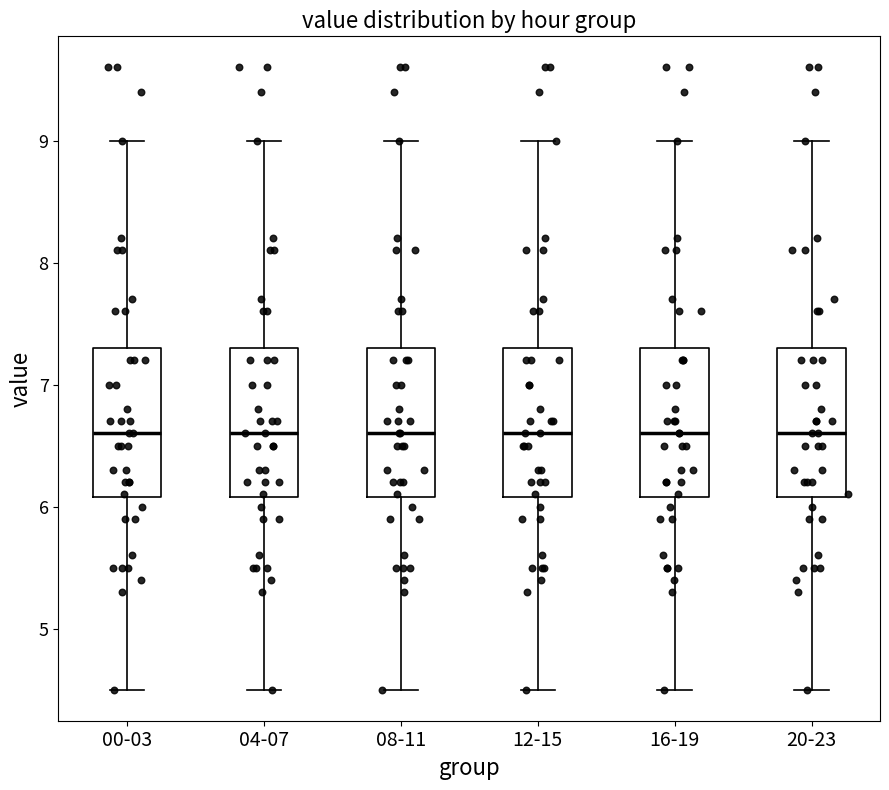

Where does the upper whisker of the box for 08-11 end on the y-axis? The values are not printed on the chart, so give them approximately, as read against the axis.

9.0